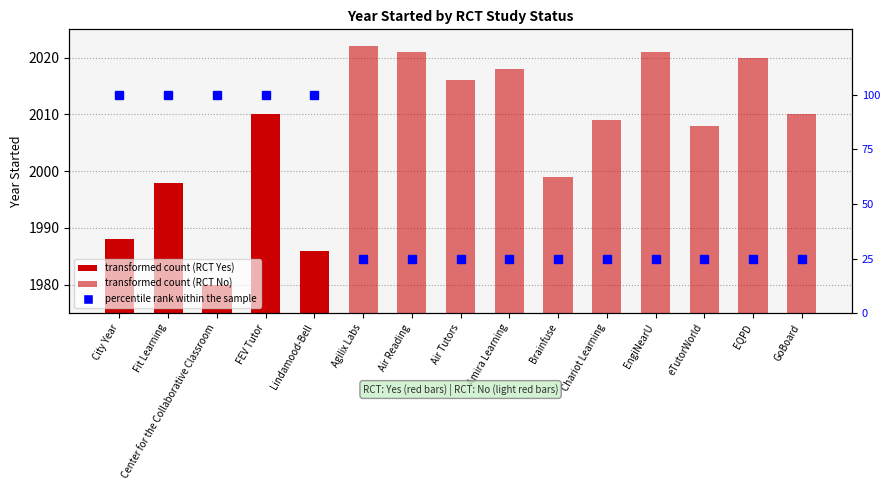

What is the sum of the values at Center for the Collaborative Classroom and Lindamood-Bell?

200